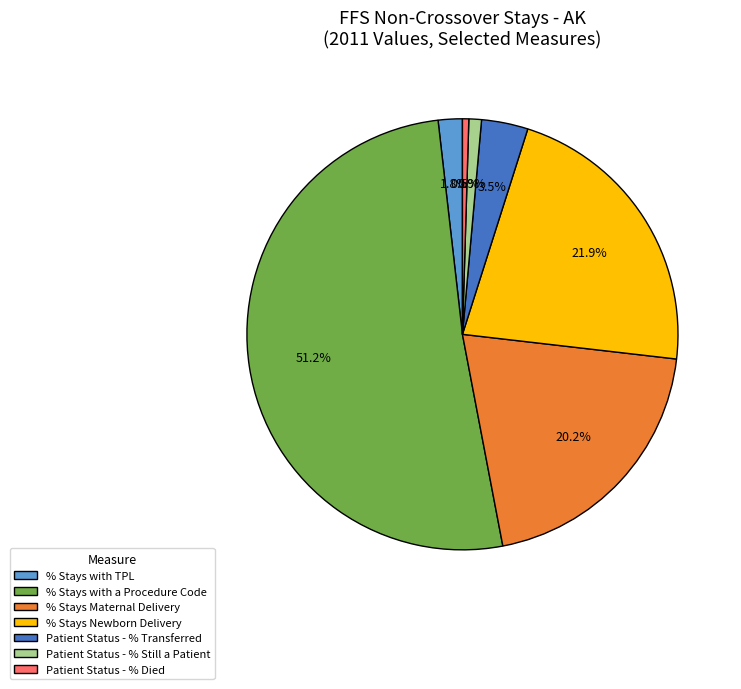

What is the largest slice in the pie chart?

% Stays with a Procedure Code